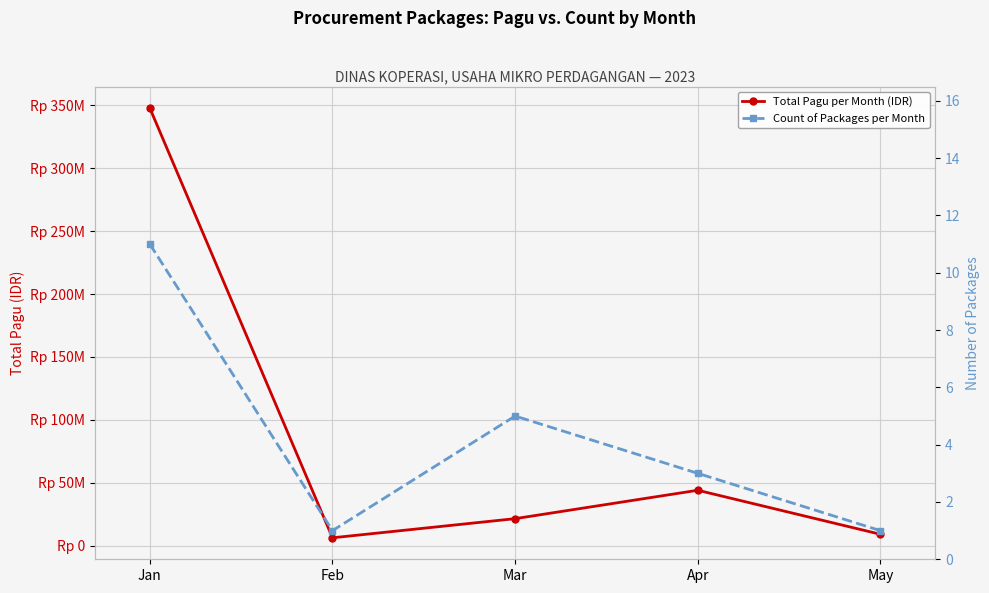

Where is Total Pagu per Month (IDR) nearest to the value 177042800?

Apr